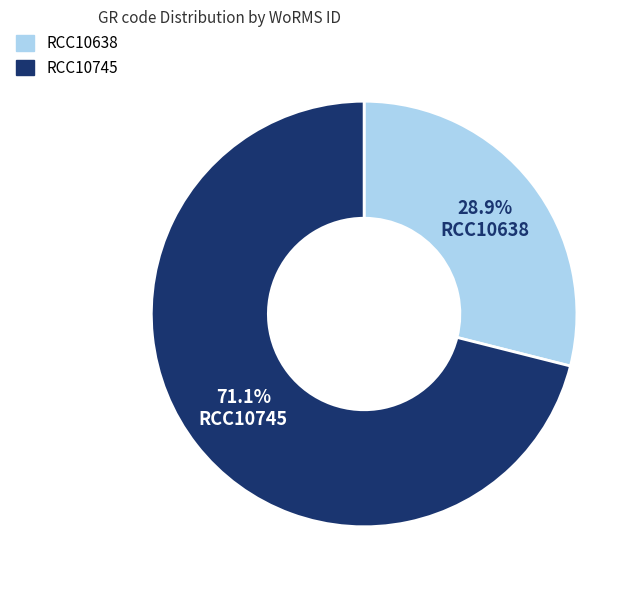

Between RCC10638 and RCC10745, which is larger?

RCC10745